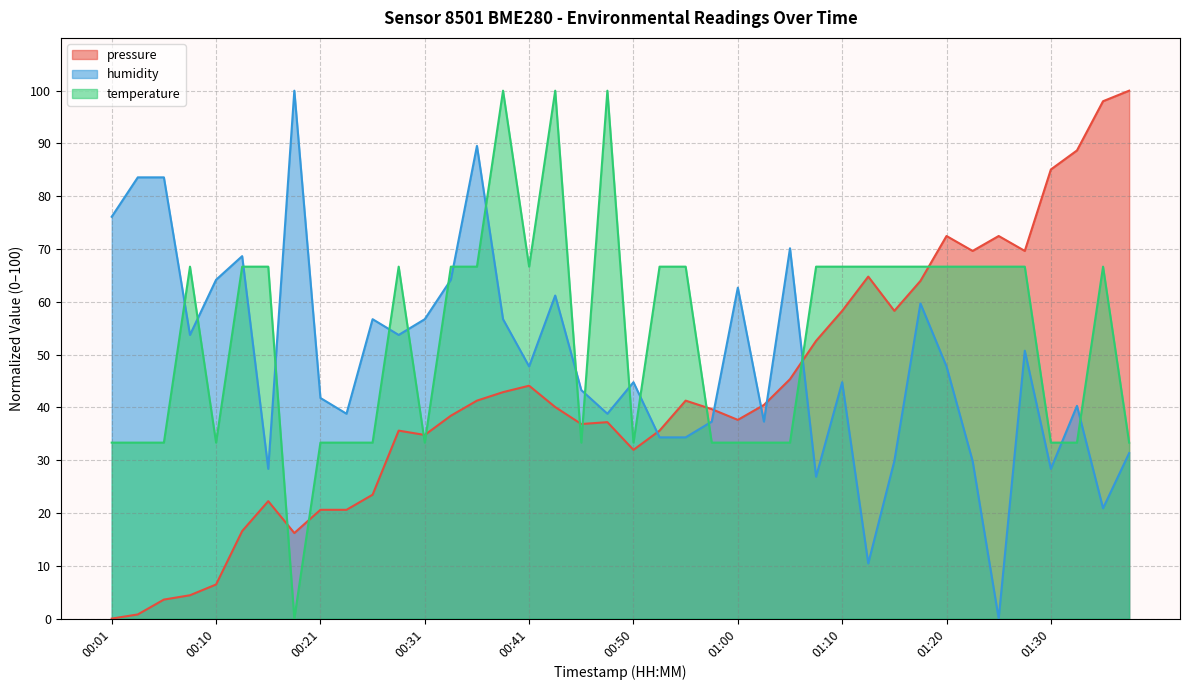

What is the label of the 15th point from the left?

00:36